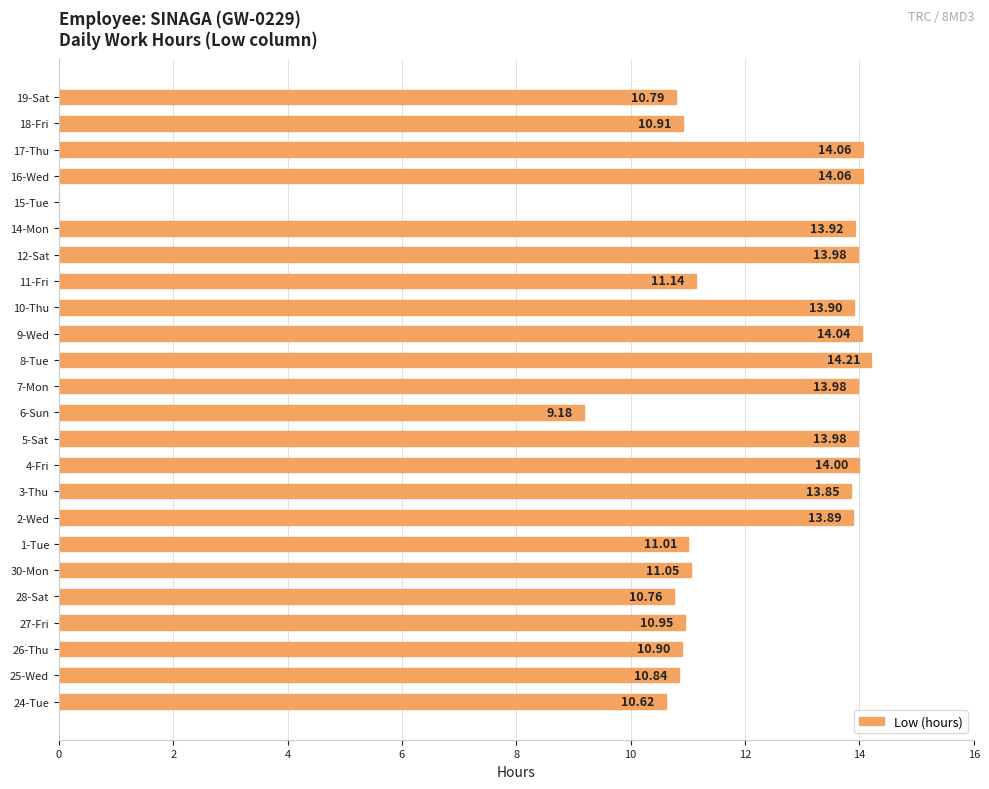

How many positive values are there?

23